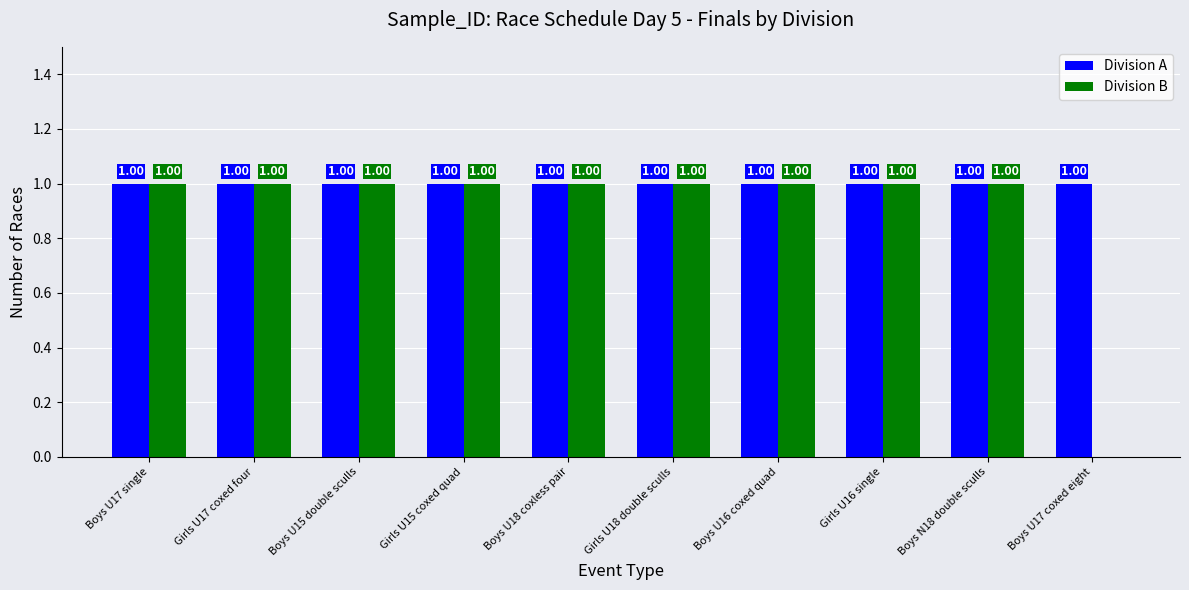

What is the sum of all Division A values?

10